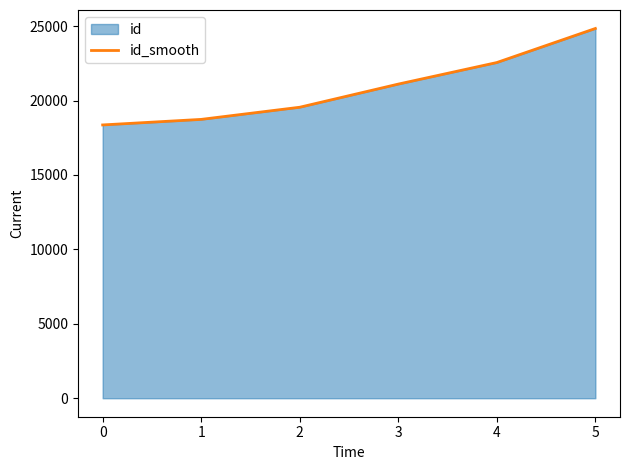

What is the approximate value at 4?

22553